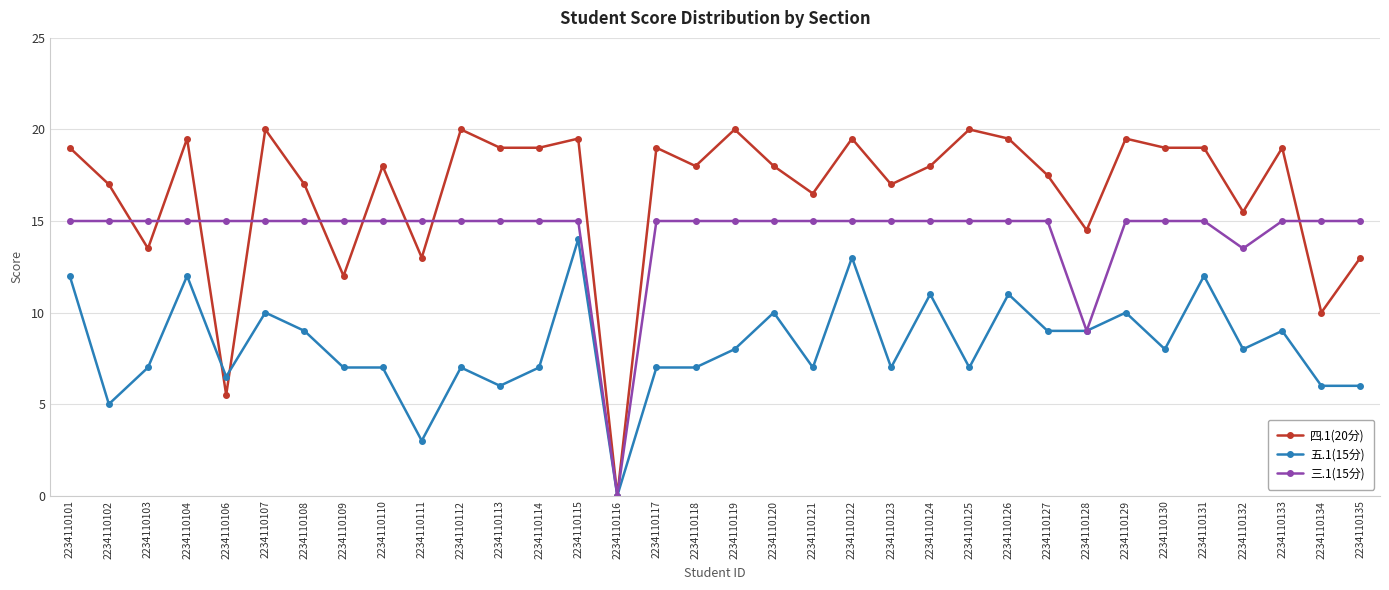

Does the chart have visible grid lines?

Yes